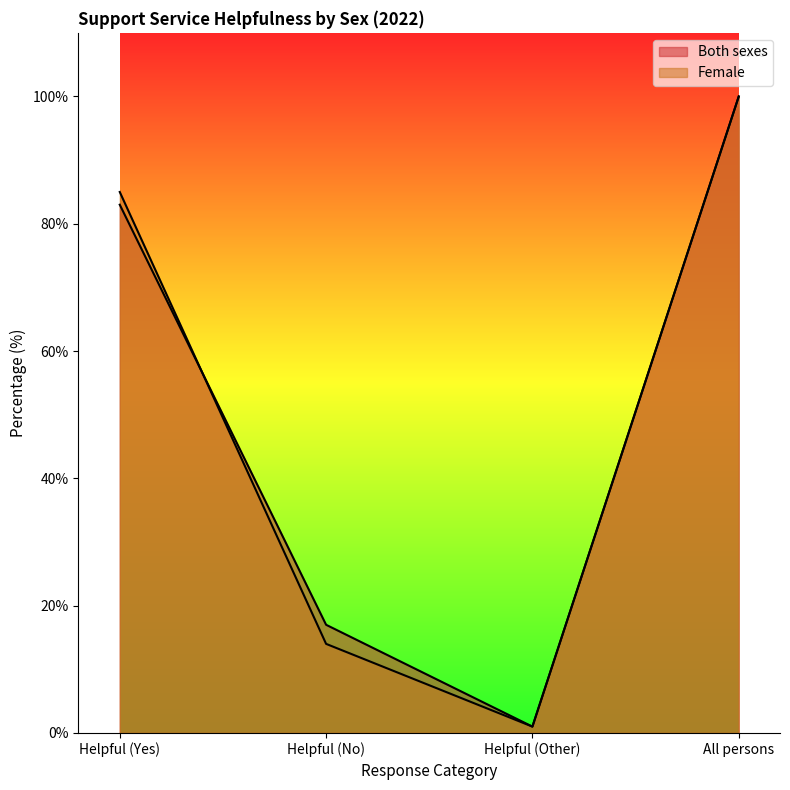

Which label corresponds to the smallest value in the chart?

Helpful (Other)